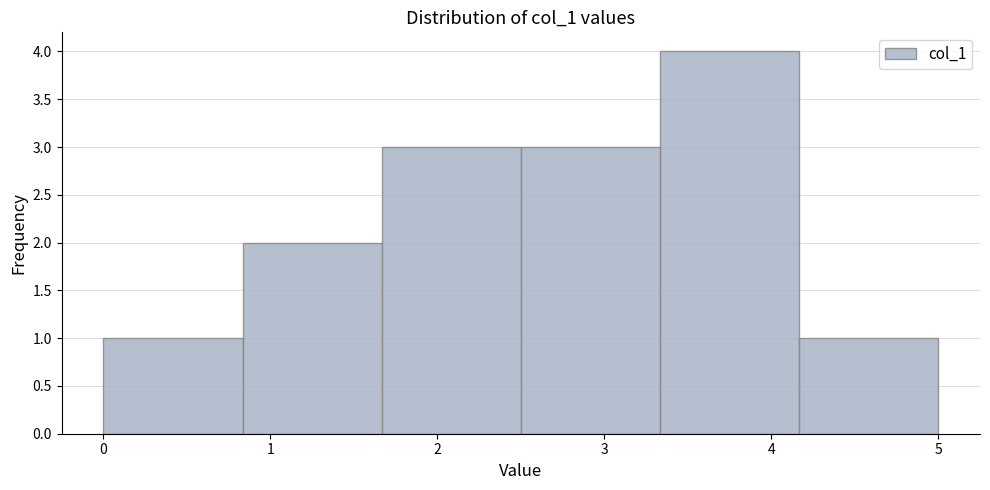

How tall is the bar that spans 1.7 to 2.5 on the x-axis? Neither the bar edges nor the heights are printed on the chart, so give them approximately, as read against the axes.

3